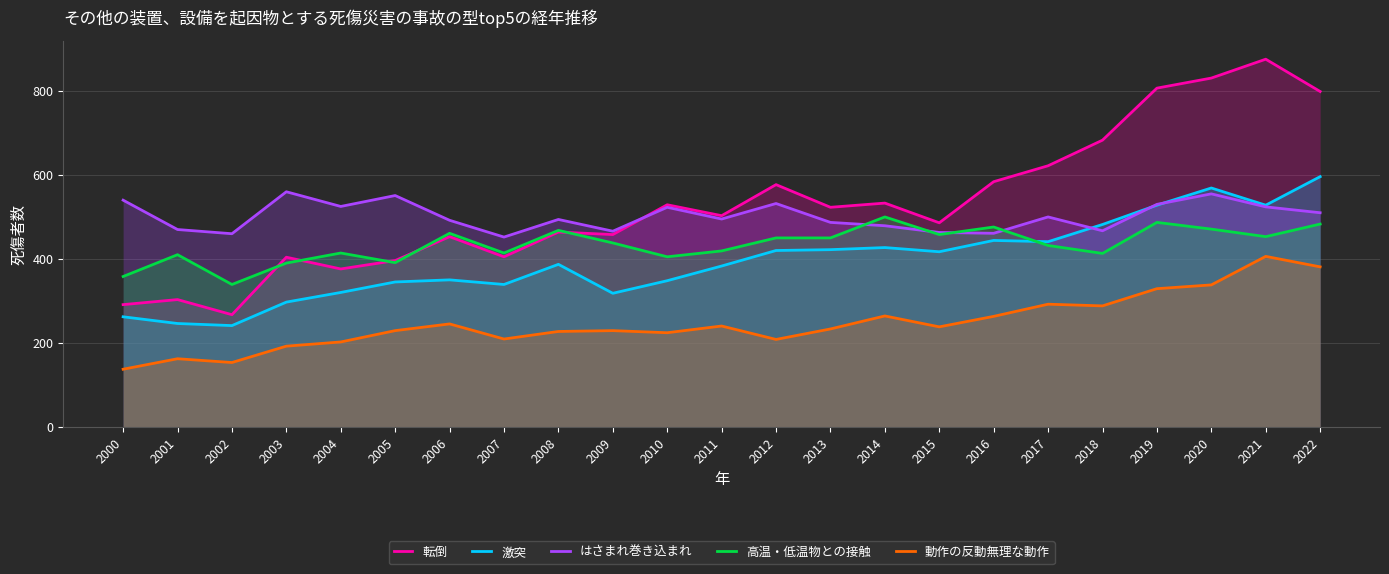

Rank the series at 2017 from highest to lowest value.

転倒, はさまれ巻き込まれ, 激突, 高温・低温物との接触, 動作の反動無理な動作